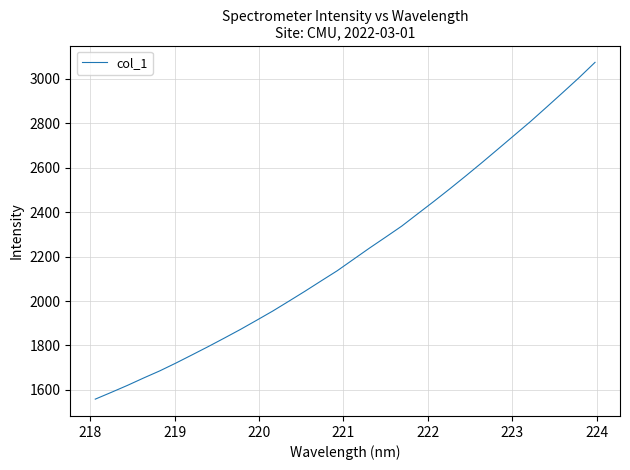

What is the maximum value shown in the chart?

3074.0